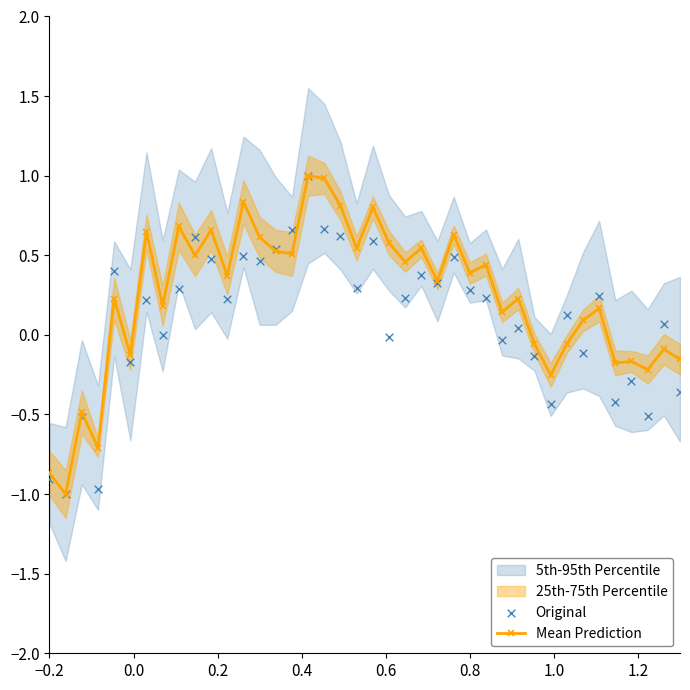

True or false: Mean Prediction has a value of 0.4 at 0.8.

True